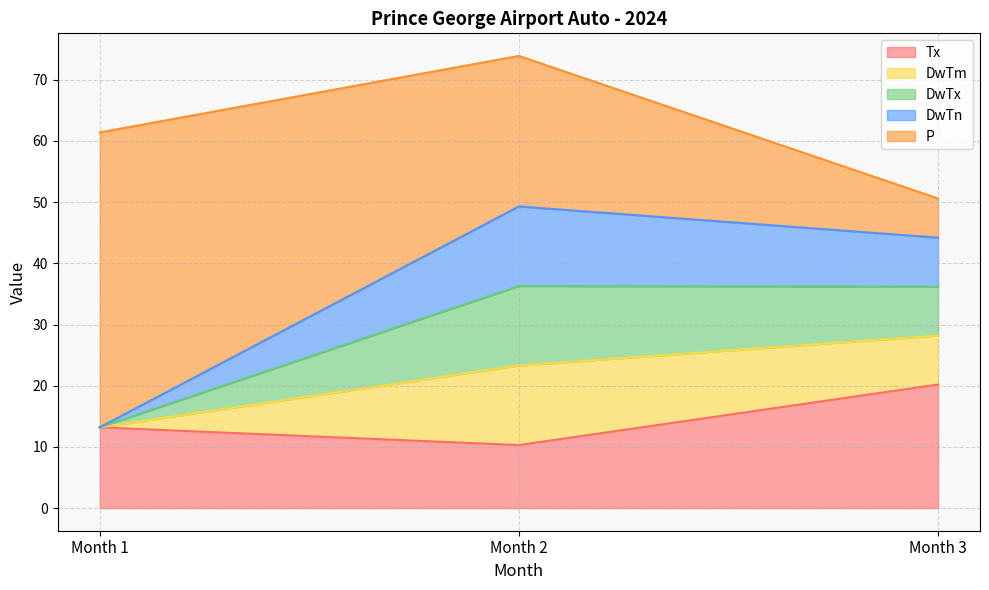

Reading left to right, list all the values displayed in this chart.

Tx: 13.2	10.3	20.2
DwTm: 0.0	13.0	8.0
DwTx: 0.0	13.0	8.0
DwTn: 0.0	13.0	8.0
P: 48.2	24.6	6.4